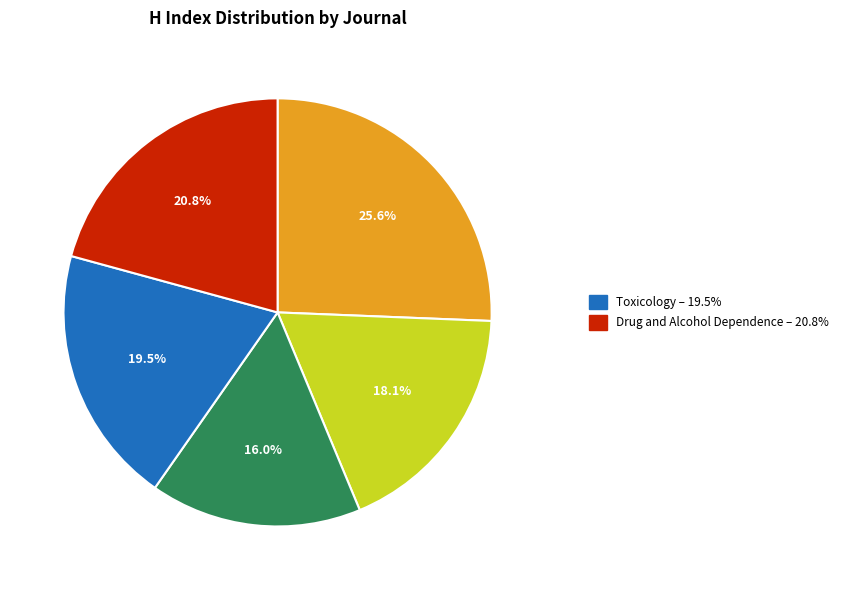

Is there a majority slice in this chart?

No